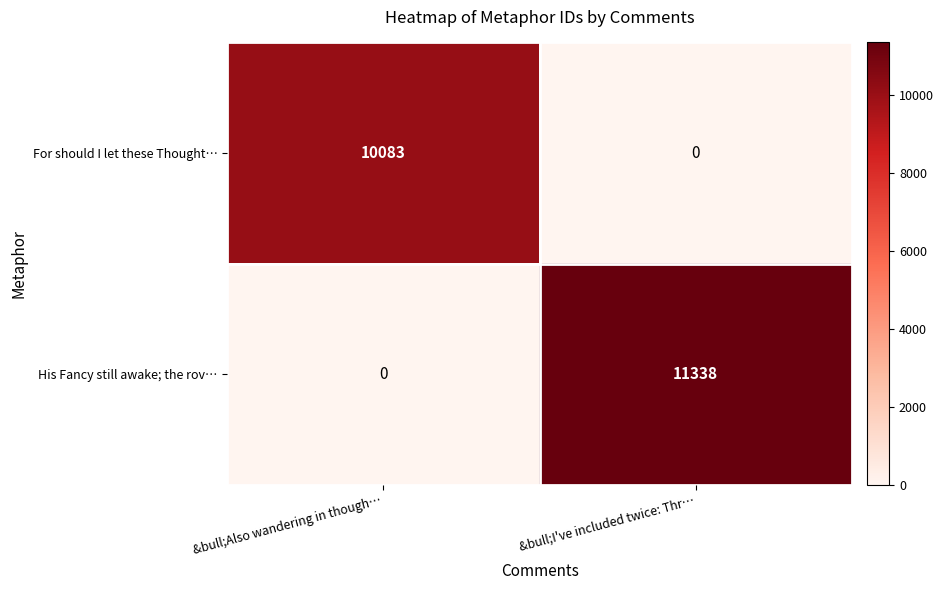

What is the spread (max minus min) of values at &bull;Also wandering in though…?

10083